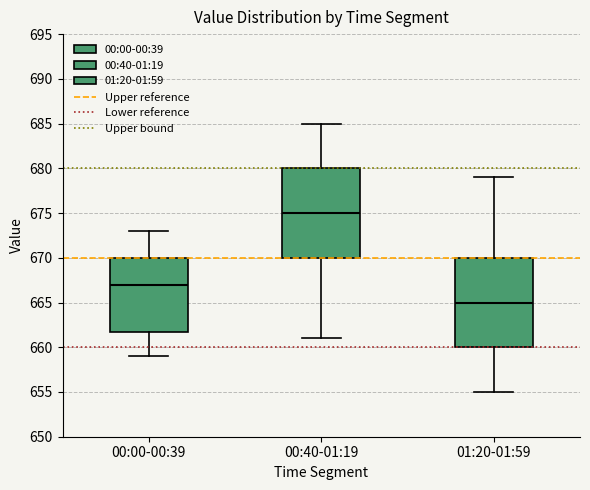

Which box's median line is the highest?

00:40-01:19